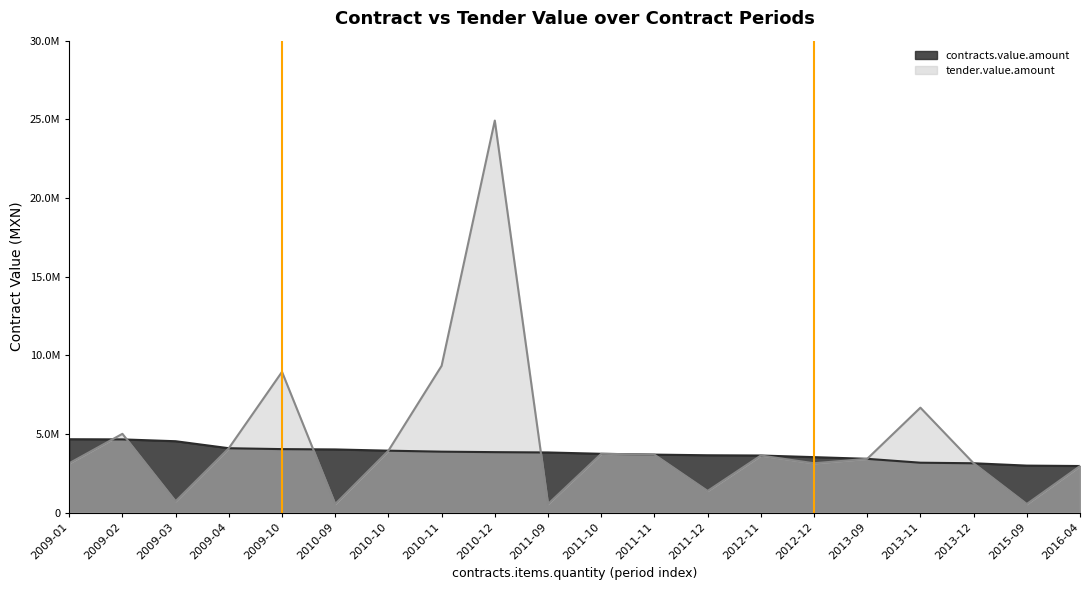

What is the difference between the second highest and minimum values in the tender.value.amount series?

8784556.8